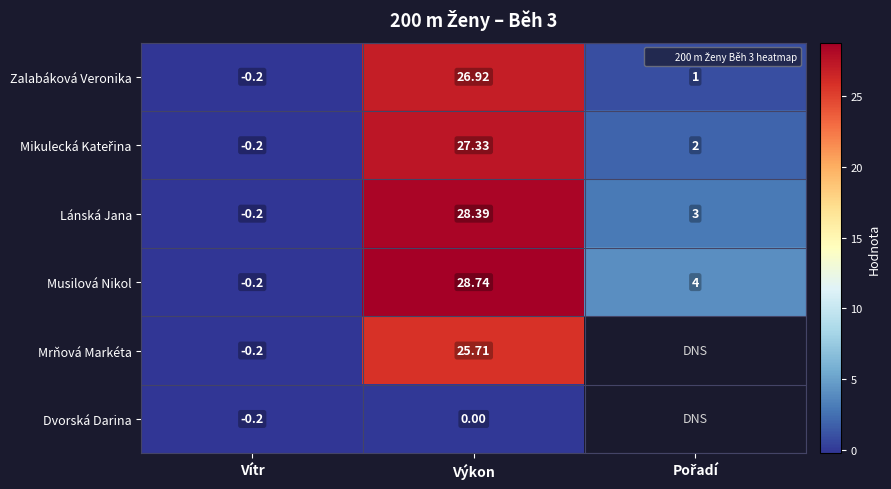

Is it true that Musilová Nikol equals 4.0 at Pořadí?

True